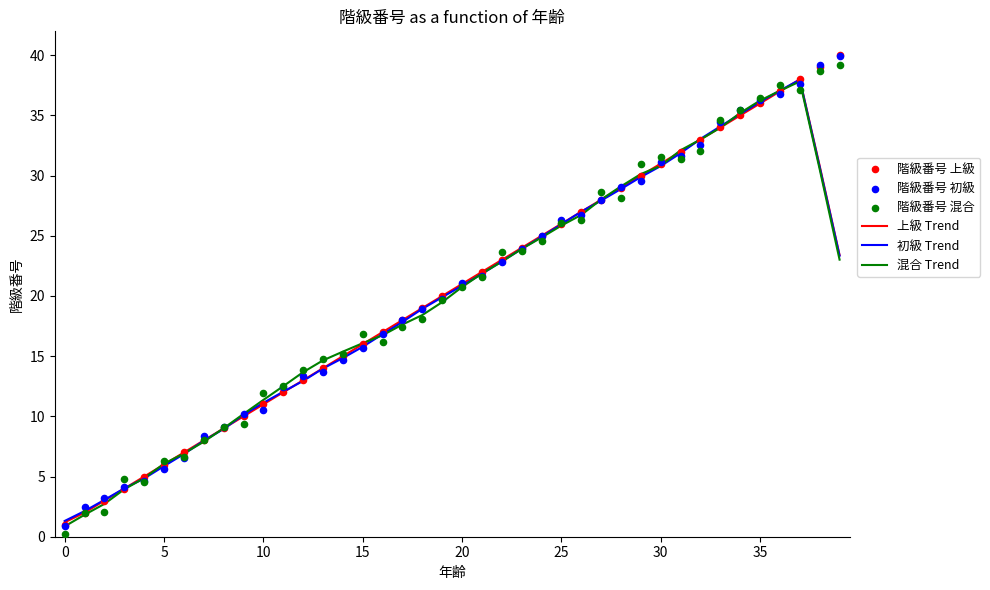

Is the value of 階級番号 上級 at 11 greater than the value of 初級 Trend at 33?

No